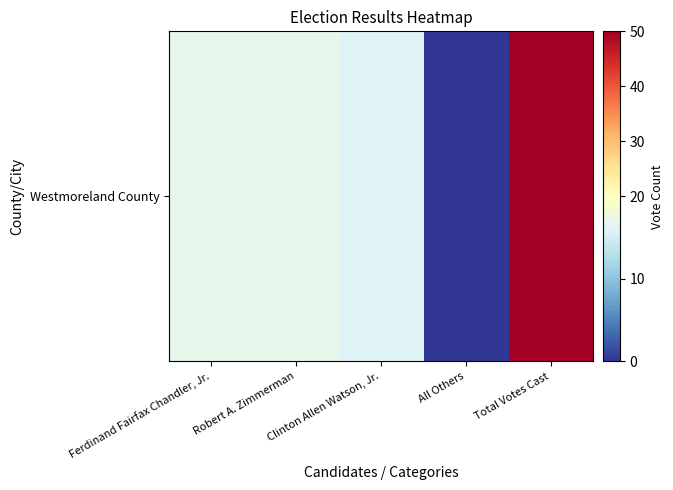

Approximately how many times larger is the value at Ferdinand Fairfax Chandler, Jr. compared to Clinton Allen Watson, Jr.?

1.1